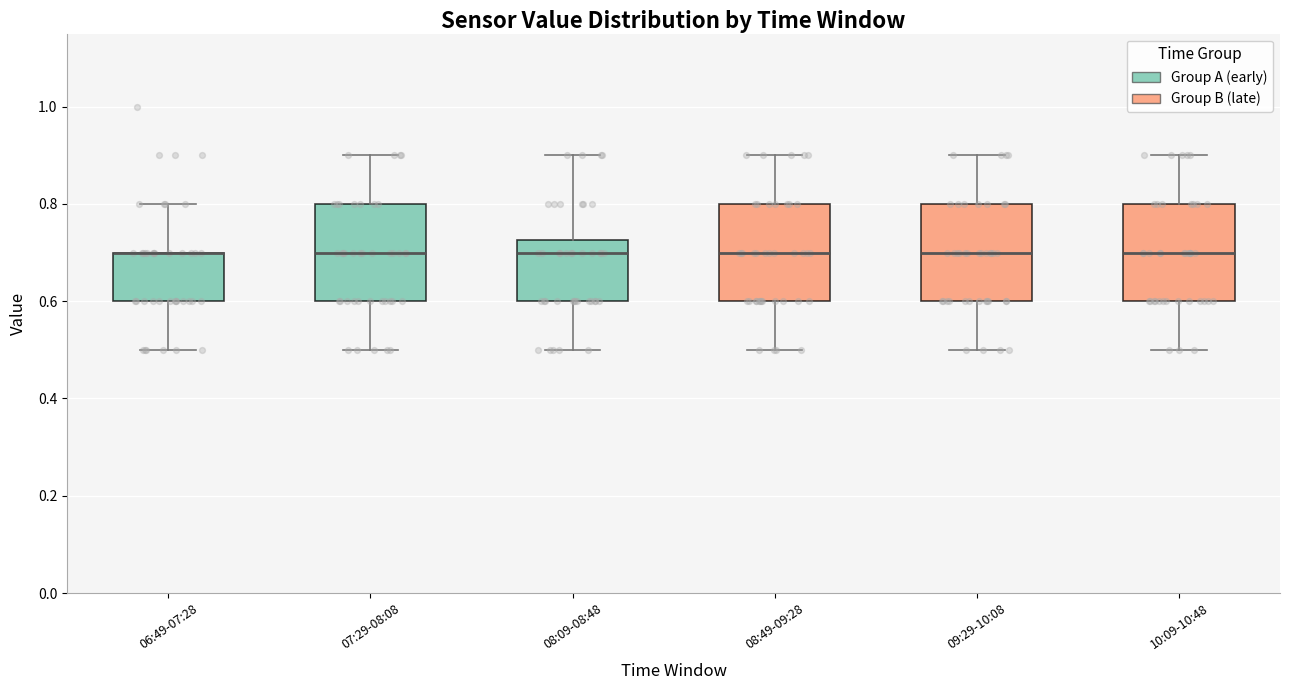

Reading left to right, read every box against the y-axis: the position of its median line, the range the box covers, and the ends of its whiskers. The values are not printed on the chart, so give them approximately, as read against the axis.

06:49-07:28: median 0.70 (drawn on the box's upper edge), box 0.60 to 0.70, whiskers 0.50 to 0.80
07:29-08:08: median 0.70, box 0.60 to 0.80, whiskers 0.50 to 0.90
08:09-08:48: median 0.70, box 0.60 to 0.72, whiskers 0.50 to 0.90
08:49-09:28: median 0.70, box 0.60 to 0.80, whiskers 0.50 to 0.90
09:29-10:08: median 0.70, box 0.60 to 0.80, whiskers 0.50 to 0.90
10:09-10:48: median 0.70, box 0.60 to 0.80, whiskers 0.50 to 0.90